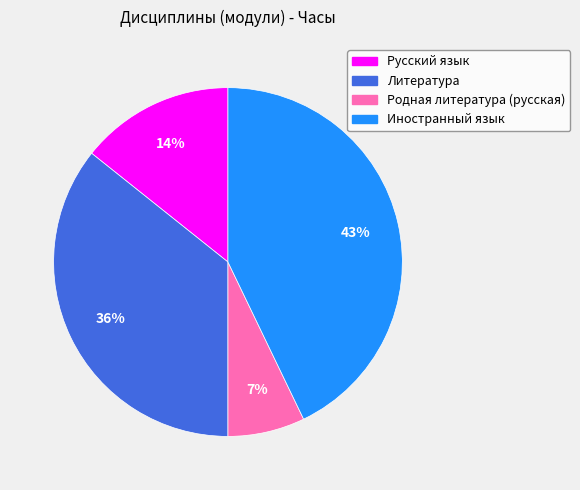

Is there any slice that represents more than half of the pie?

No